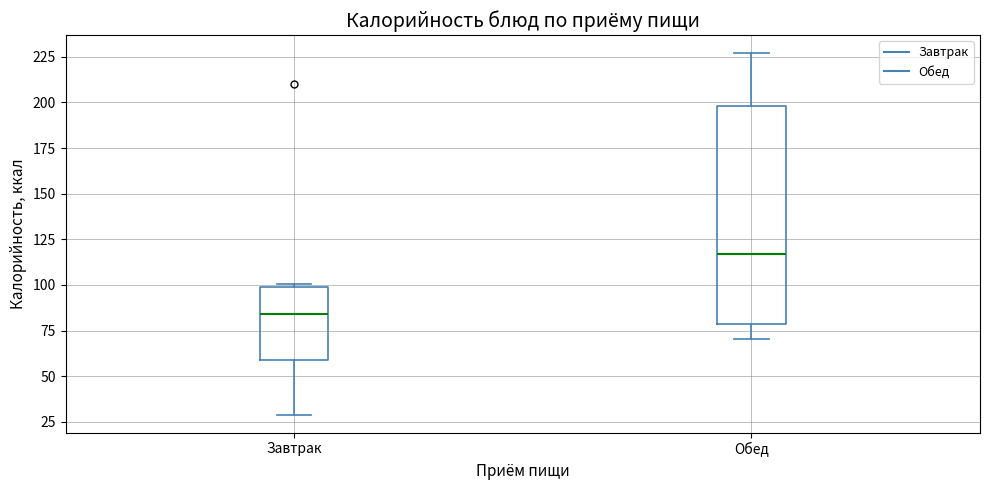

Which box has the highest median line?

Обед